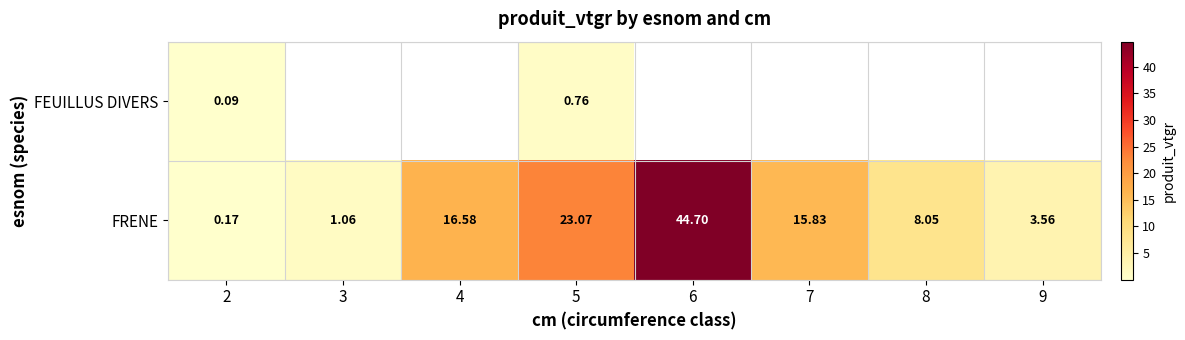

Is the value of FEUILLUS DIVERS at 5 greater than the value of FRENE at 4?

No